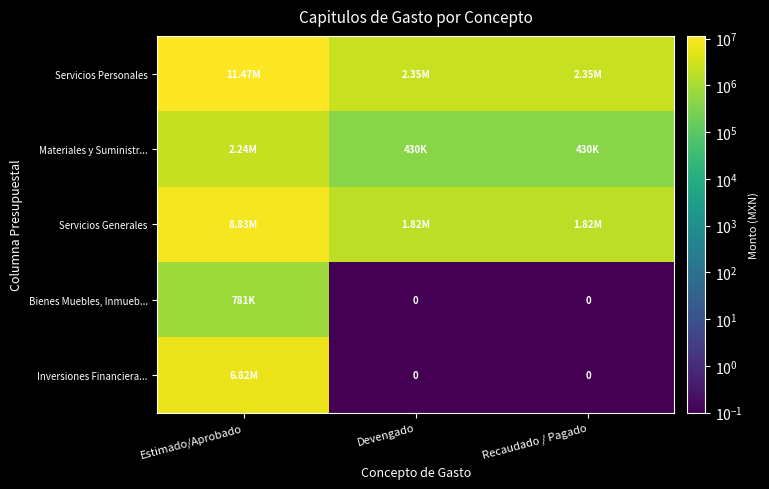

What is the difference between the maximum and second lowest values in the Servicios Generales series?

7006478.5